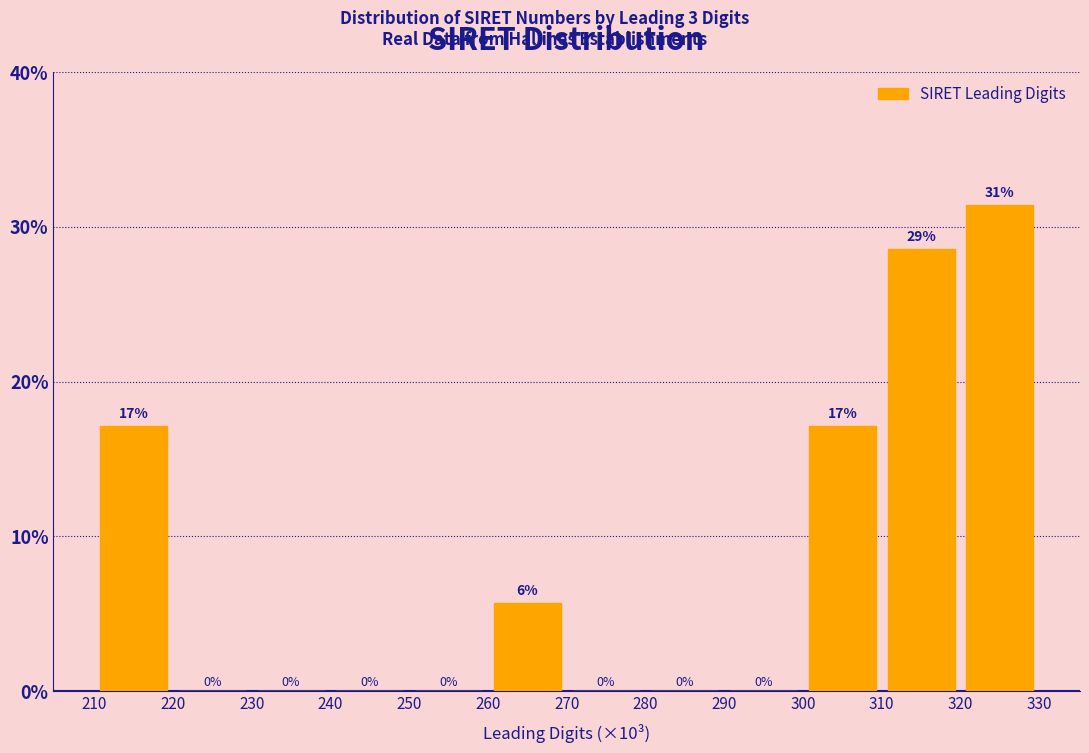

Which range on the x-axis has the tallest bar?

320 to 330